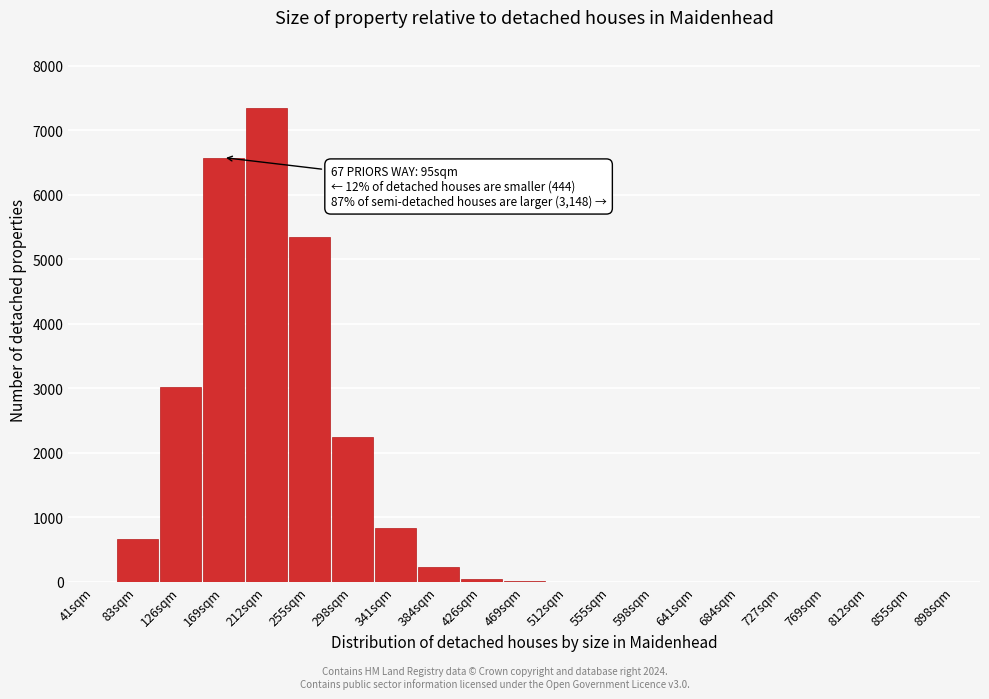

Which category has the highest value across all series?

212sqm